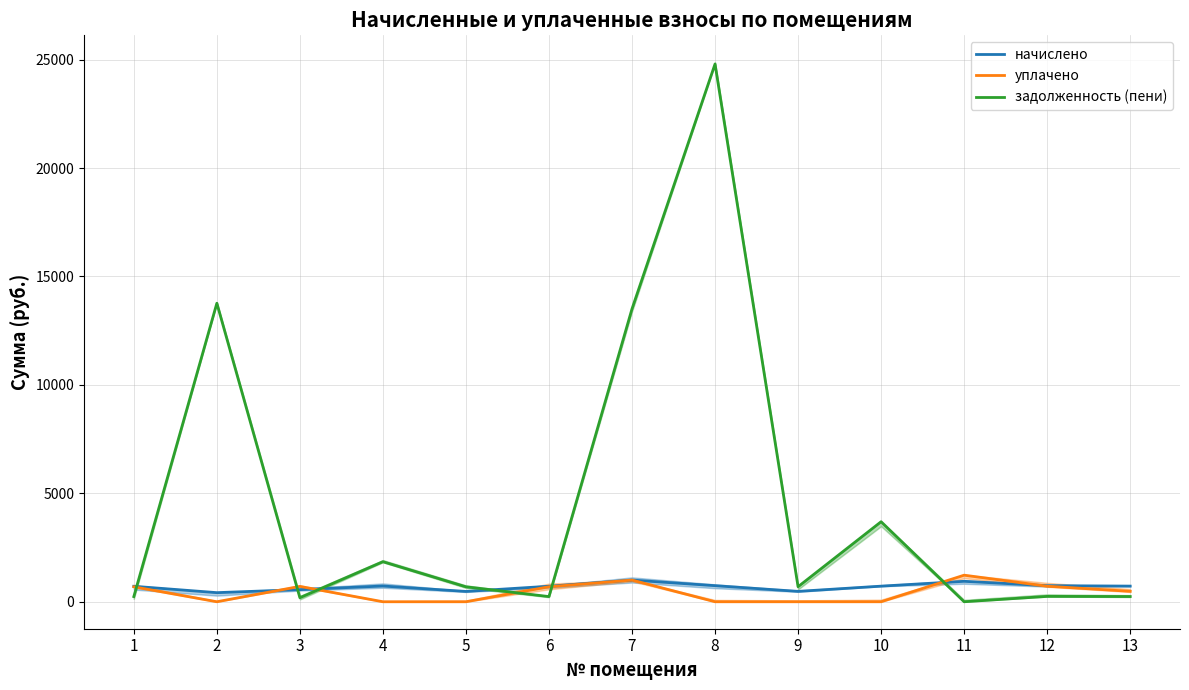

What is the difference between the уплачено values at 9 and 13?

480.9